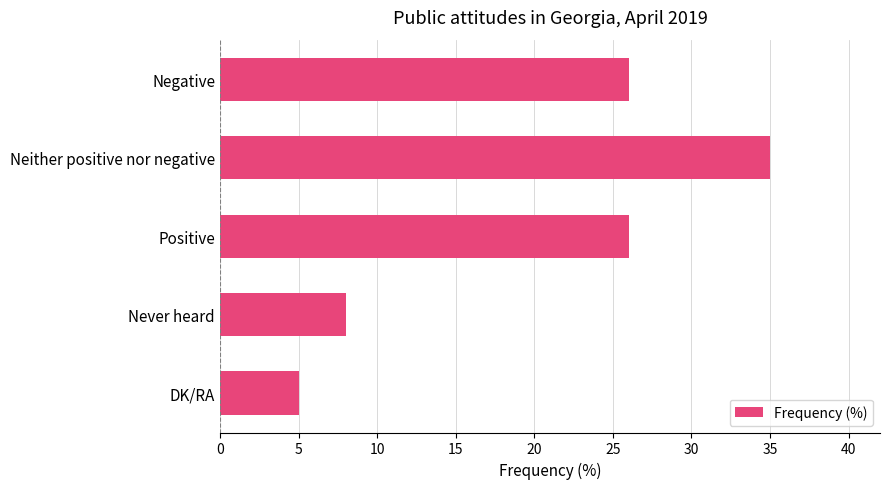

What is the smallest value displayed?

5